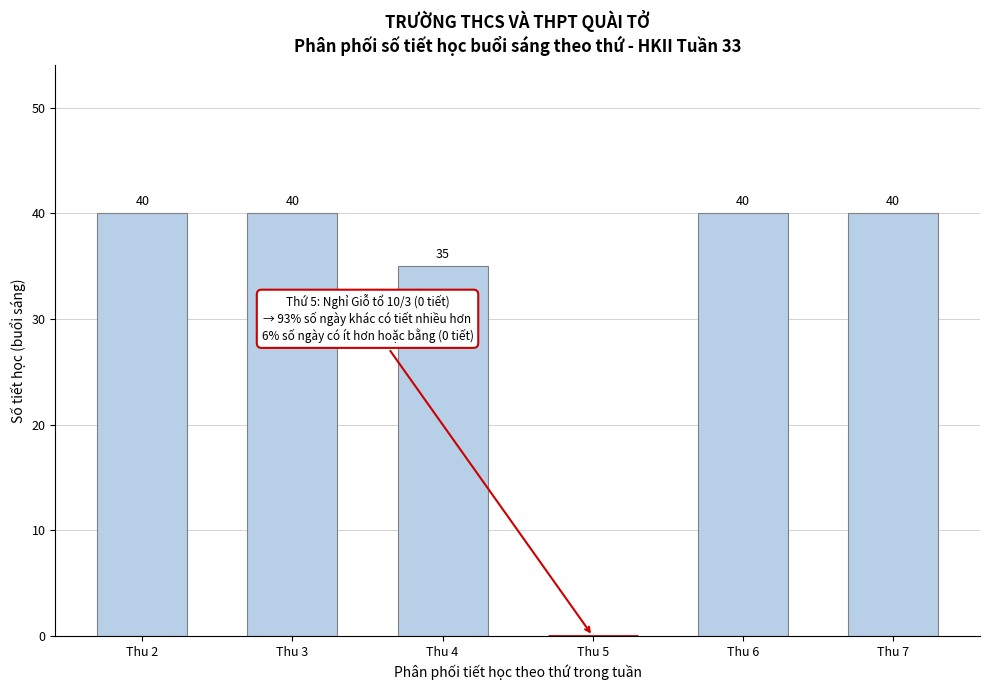

Reading right to left, transcribe all the data shown in this chart.

Thu 7=40	Thu 6=40	Thu 5=0	Thu 4=35	Thu 3=40	Thu 2=40